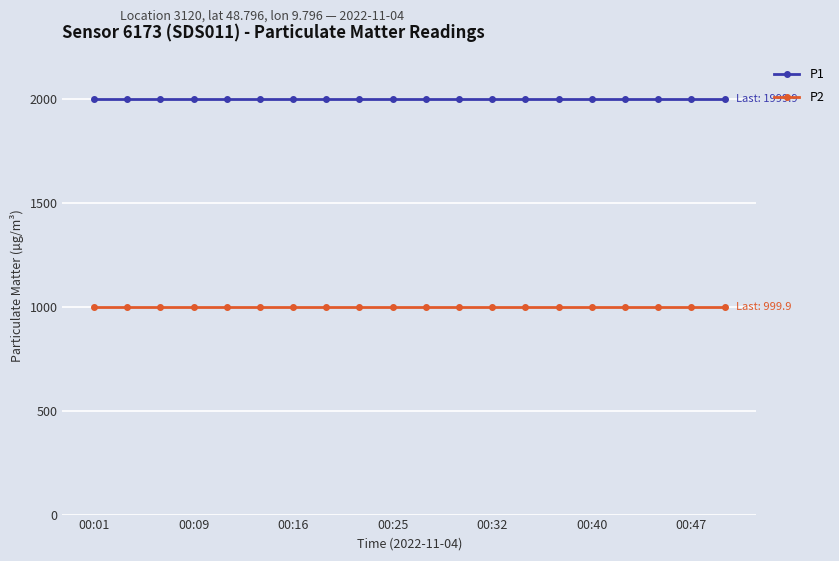

True or false: P2 and P1 cross at least once.

False